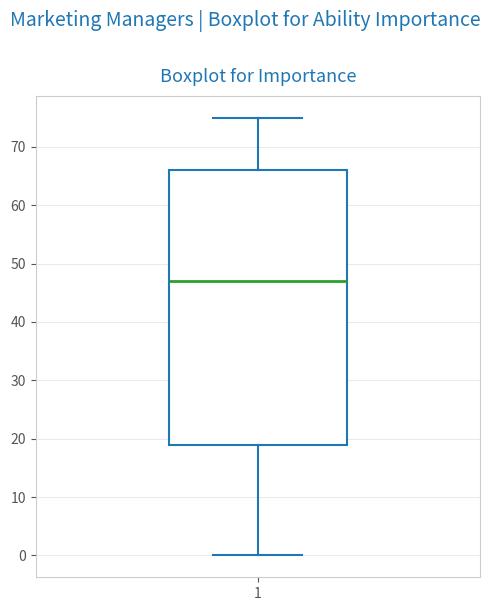

Where does the median line of the box at x = 1 sit on the y-axis? The values are not printed on the chart, so give them approximately, as read against the axis.

47